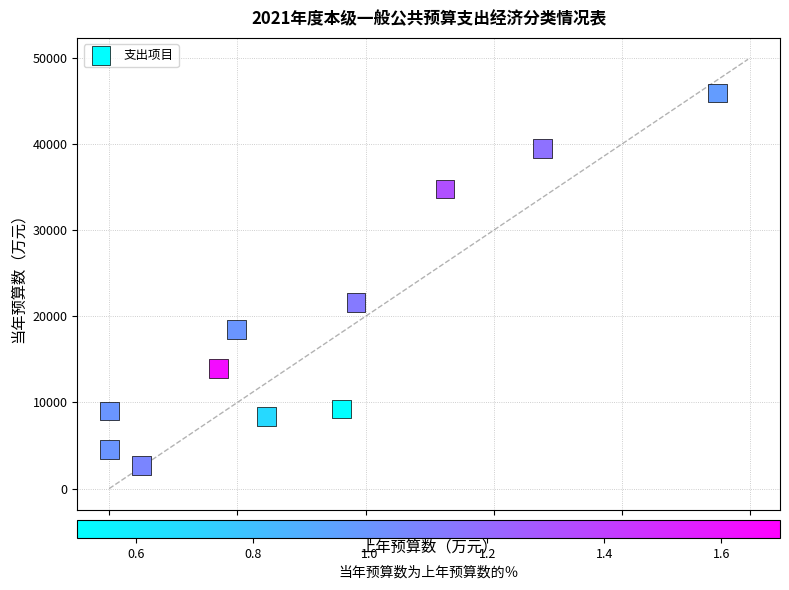

What Y value in the scatter plot is closest to 24311?

21631